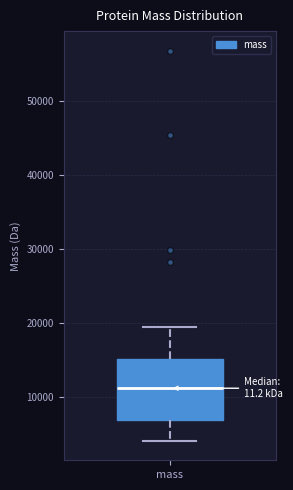

Transcribe this box plot: give where the median line is, the range the box spans, and where the two whiskers end, as read against the y-axis. The values are not printed on the chart, so give them approximately, as read against the axis.

median 11000, box 7000 to 15000, whiskers 4000 to 19000